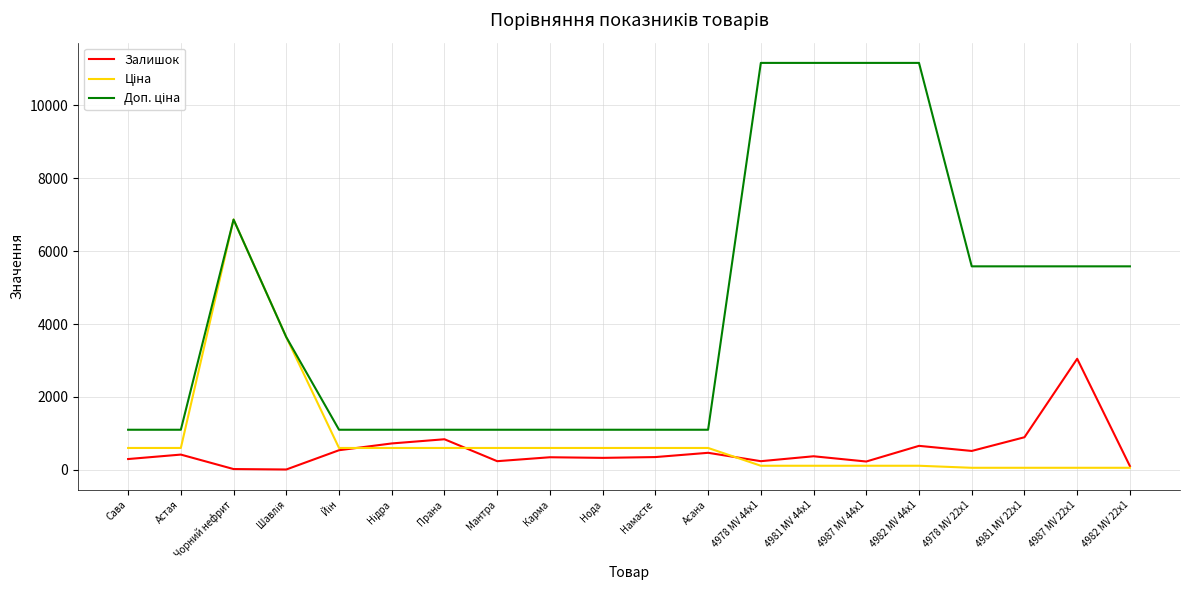

What is the sum of all Залишок values?

10629.0